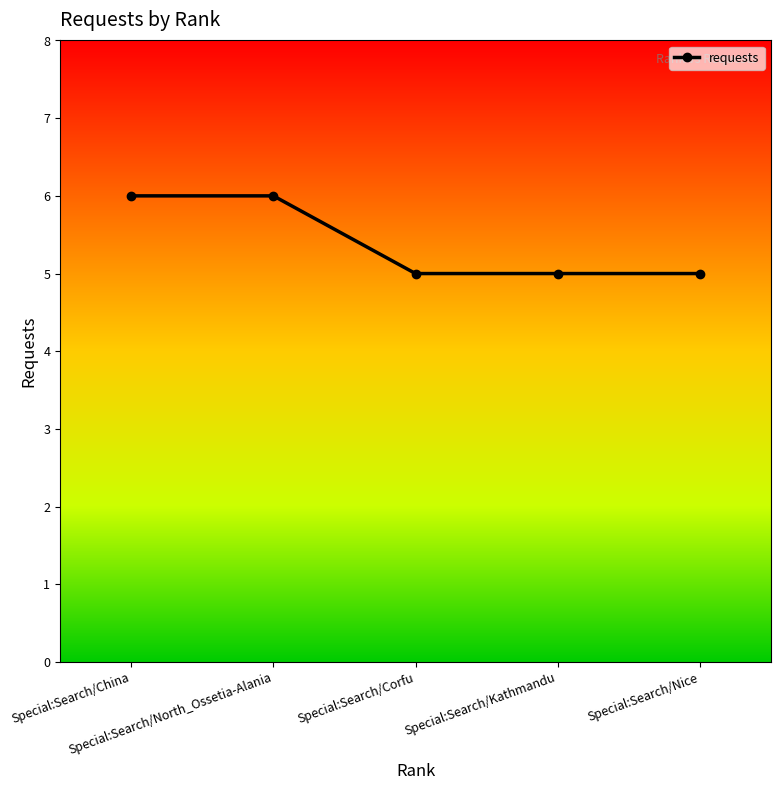

What is the greatest value displayed?

6